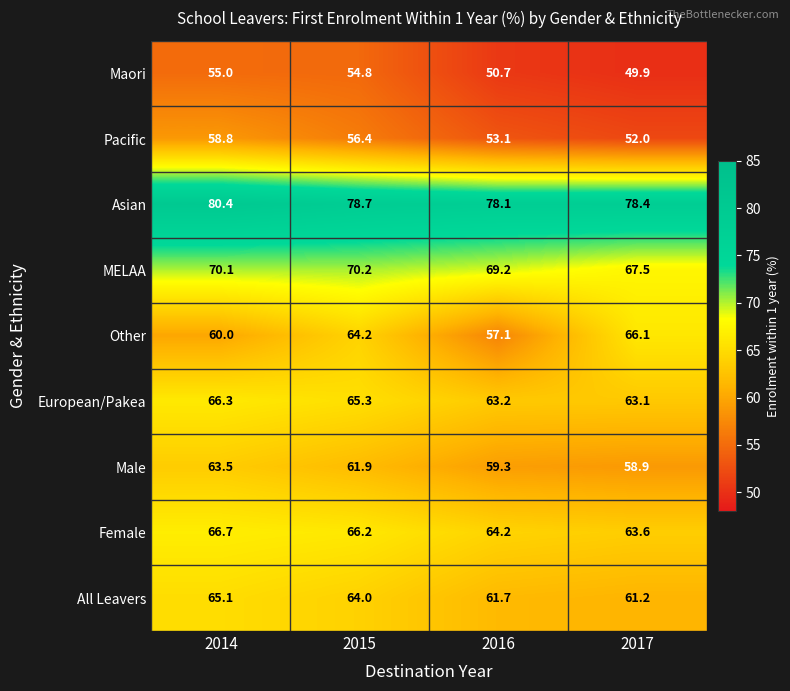

At which category is the sum across all series the highest?

2014